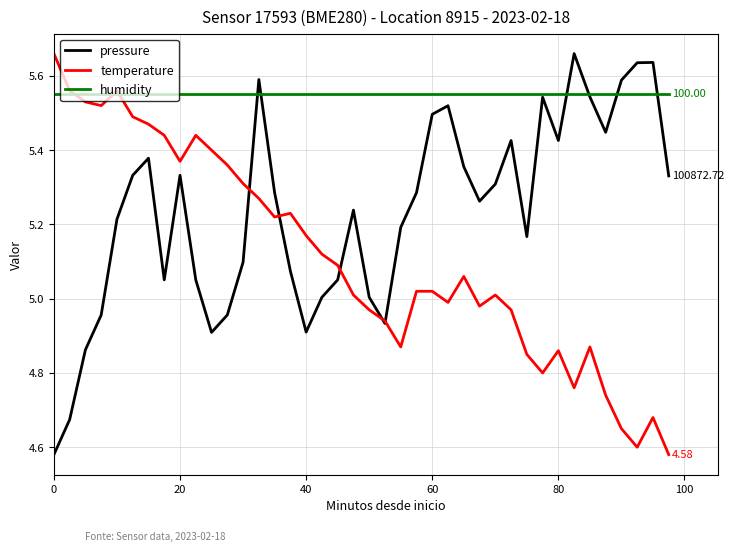

Which series ends up on top after the final intersection of pressure and humidity?

humidity